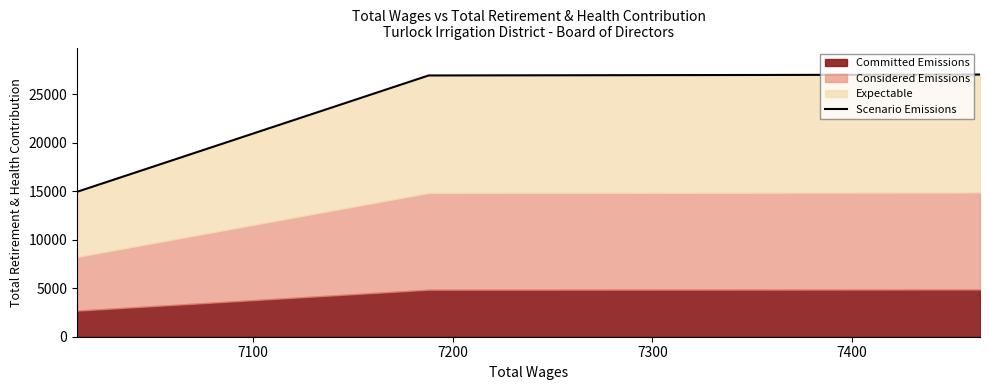

Which label corresponds to the largest value in the chart?

7400